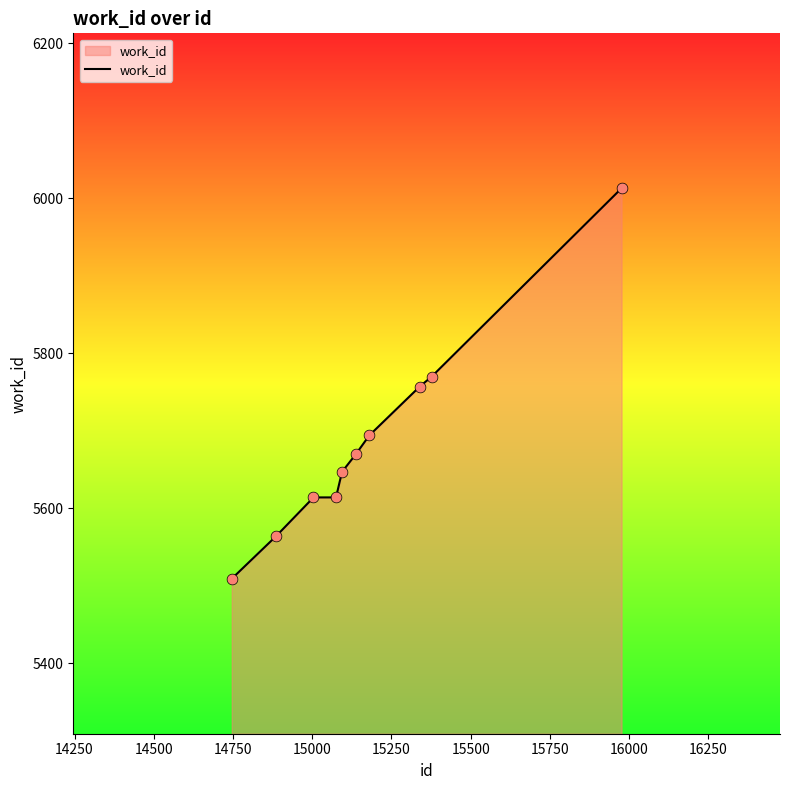

What is the difference between the maximum and minimum values?

504